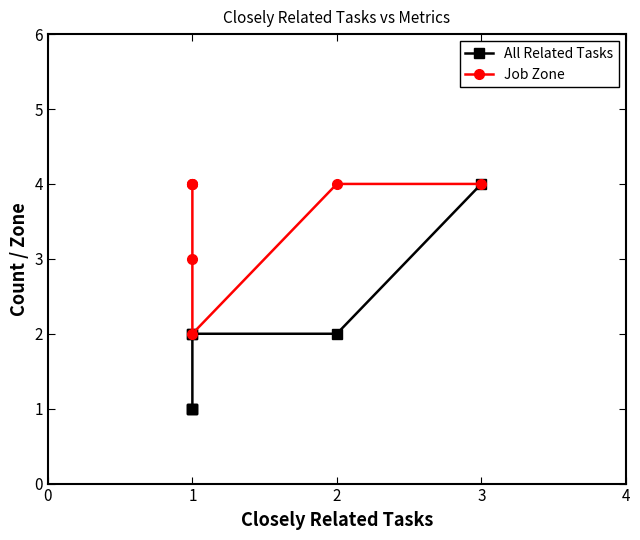

What is the label of the 2nd point from the right?

4